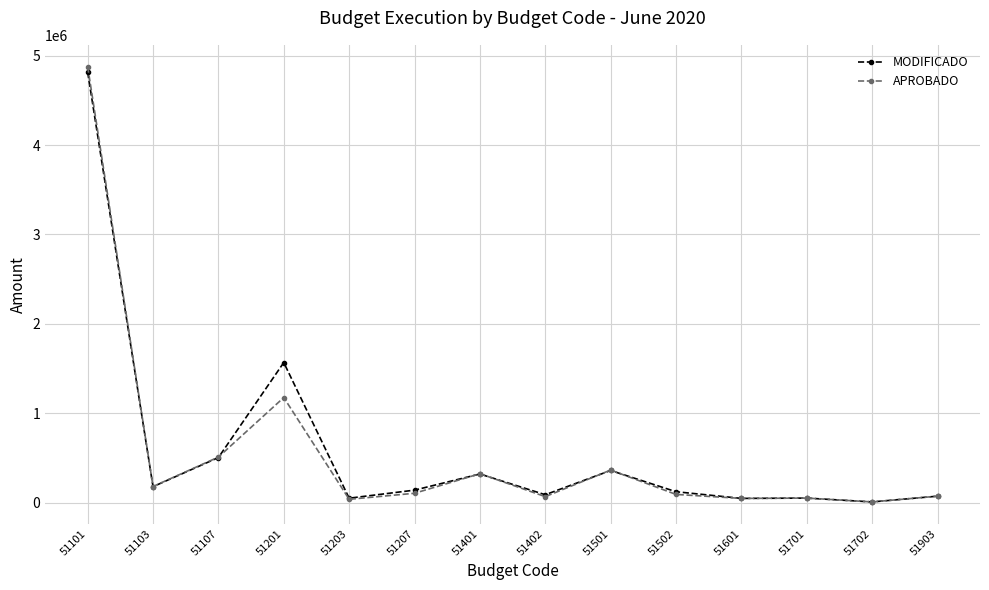

In APROBADO, how many points are higher than both neighbors (excluding endpoints)?

4